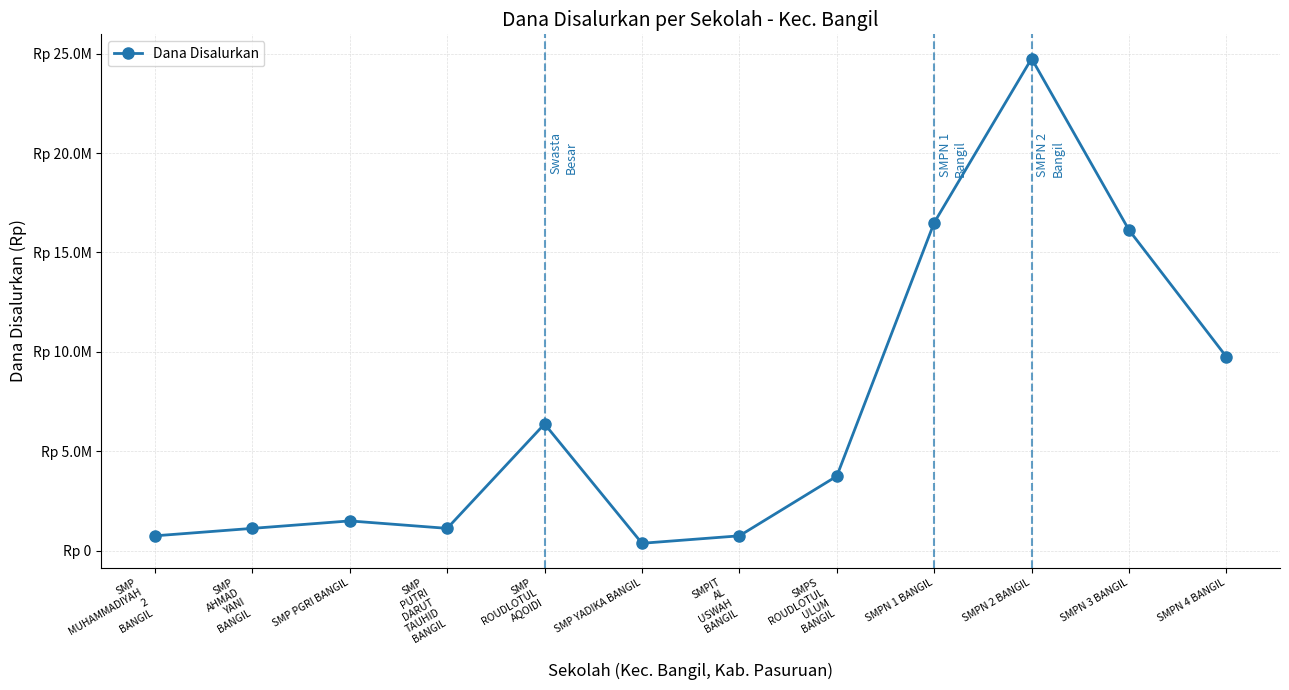

Does the chart have visible grid lines?

Yes